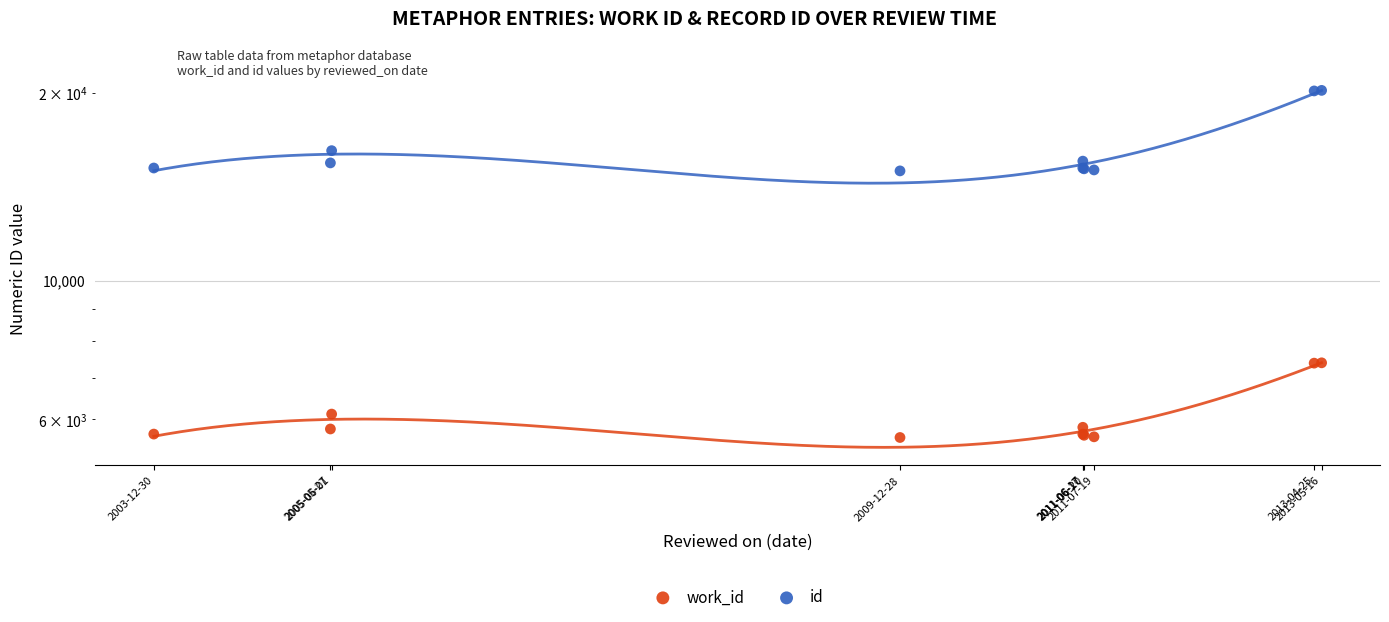

Which series reaches the minimum Y coordinate?

work_id